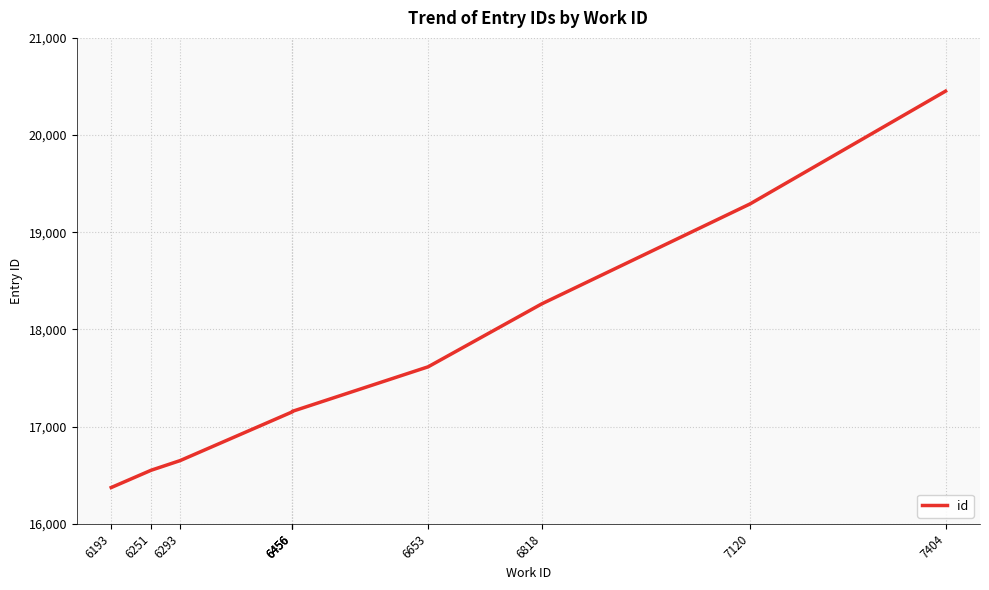

What is the difference between the maximum and minimum values?

4078